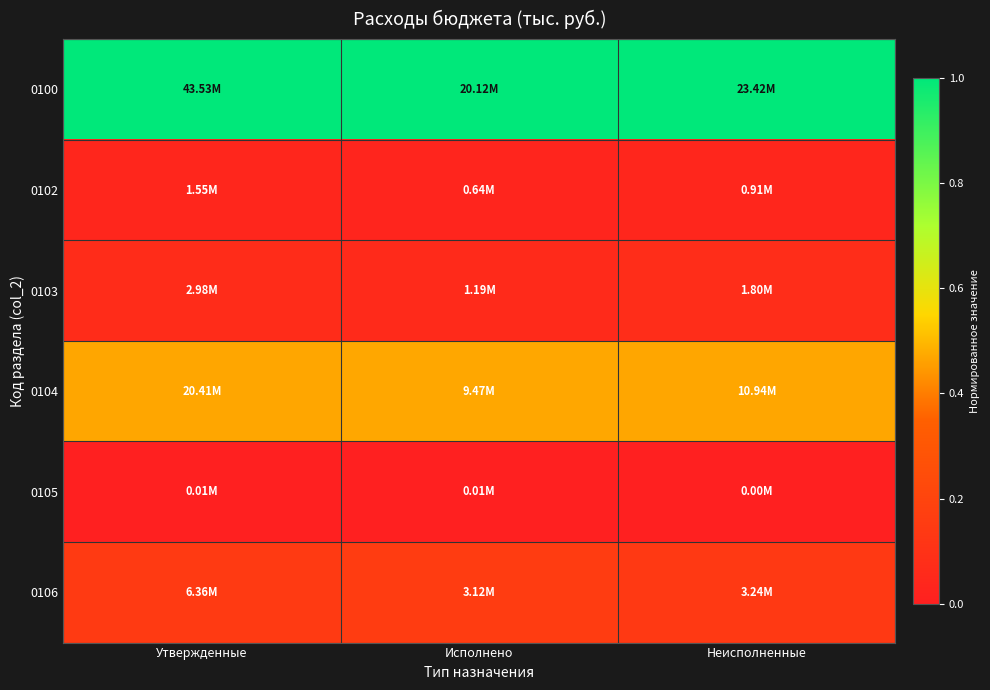

At which category is the sum across all series the highest?

Неисполненные